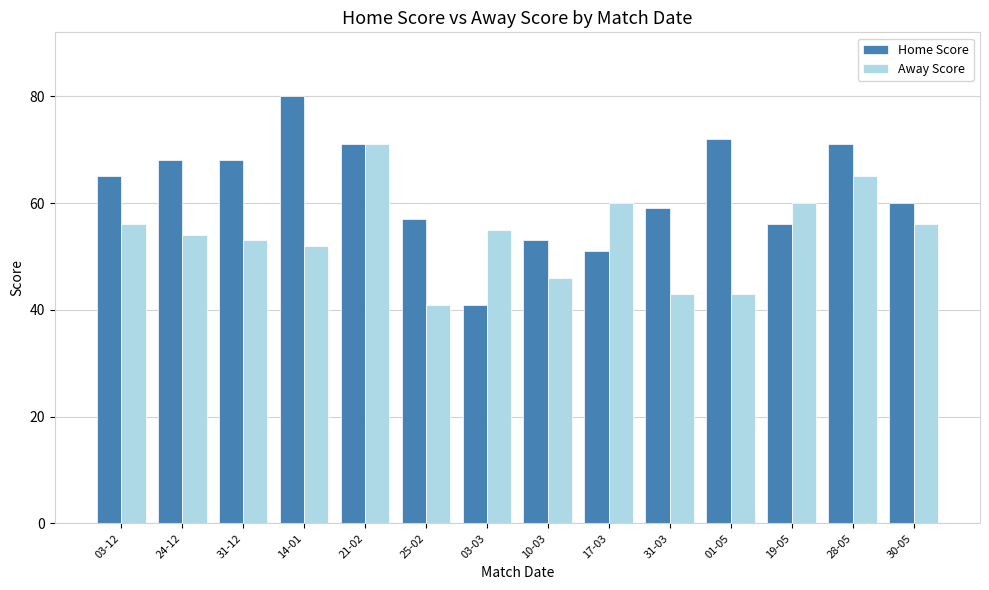

The Away Score series shows 65 at 25-02. True or false?

False